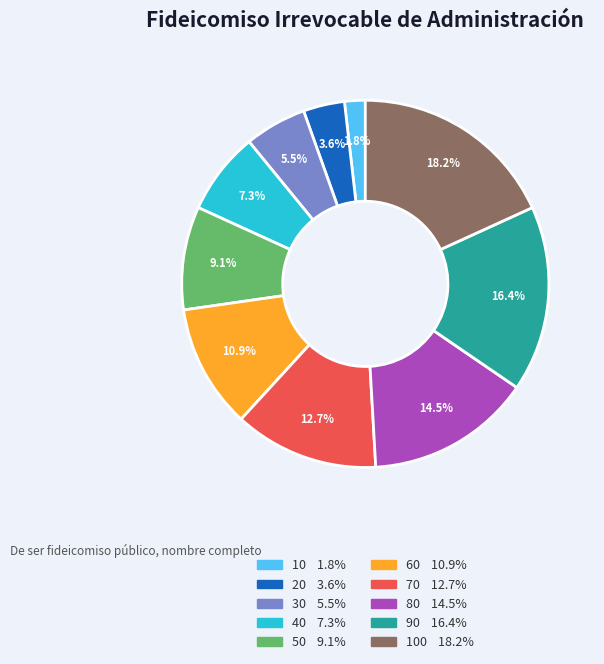

Is there any slice that represents more than half of the pie?

No